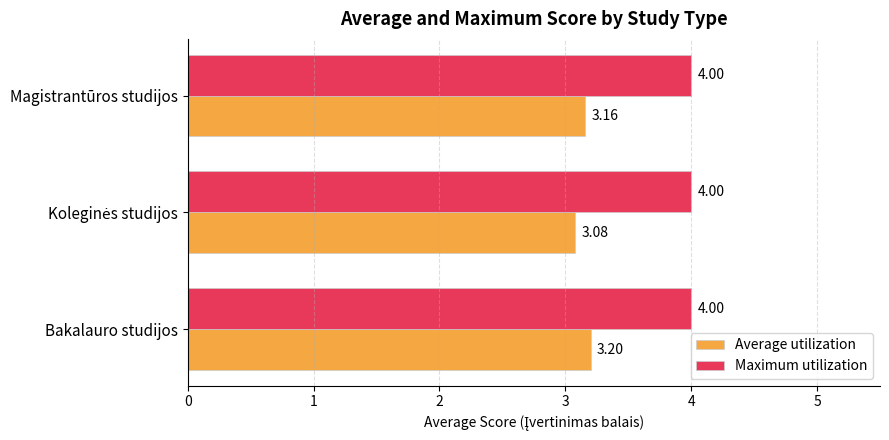

At how many categories does at least one series exceed 3?

3